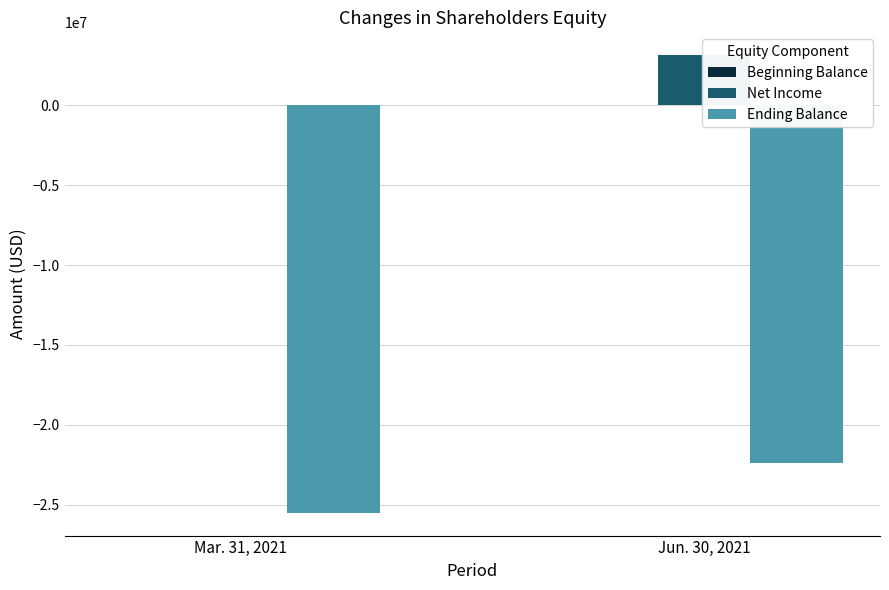

Is it true that Beginning Balance equals 12114 at Mar. 31, 2021?

False